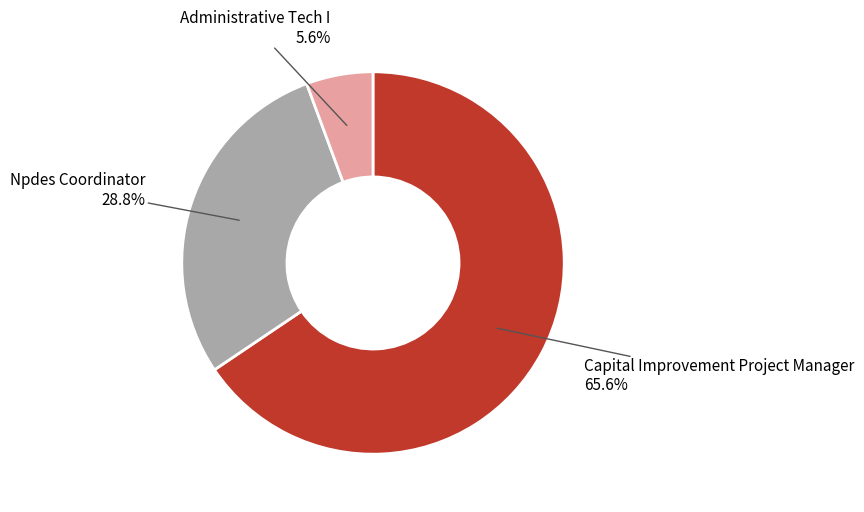

Is there a majority slice in this chart?

Yes